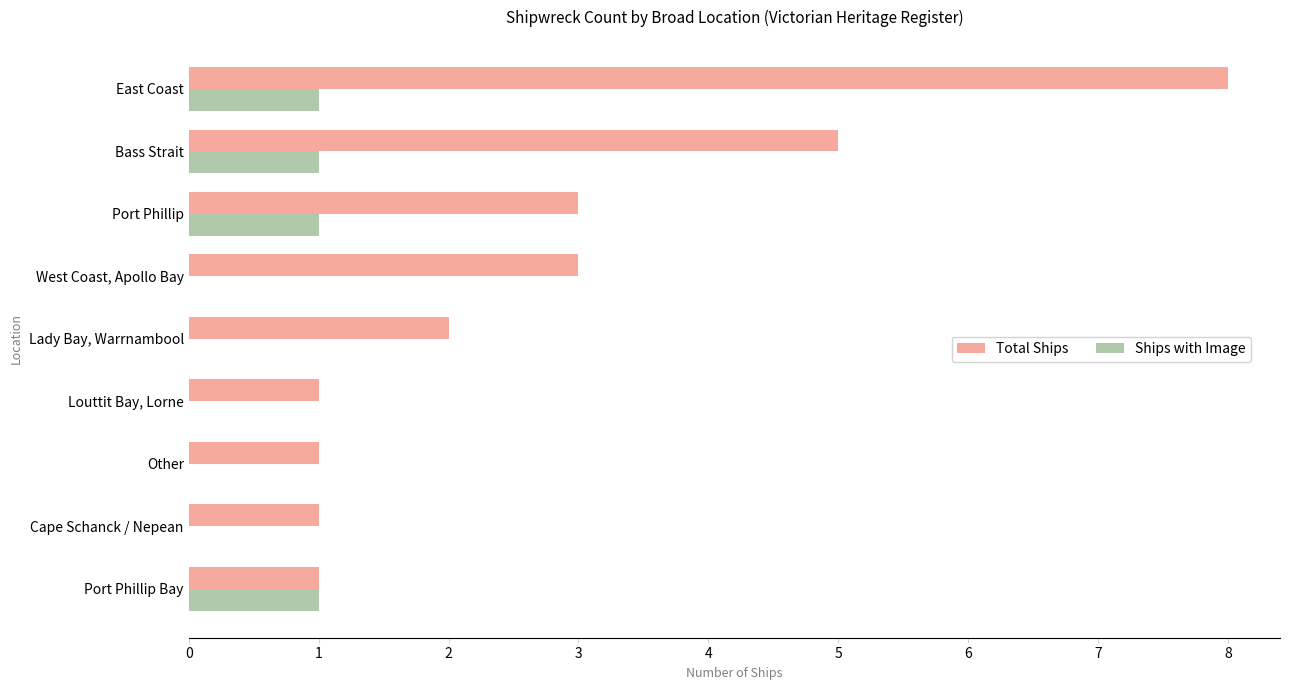

Which label corresponds to the largest value in the chart?

East Coast